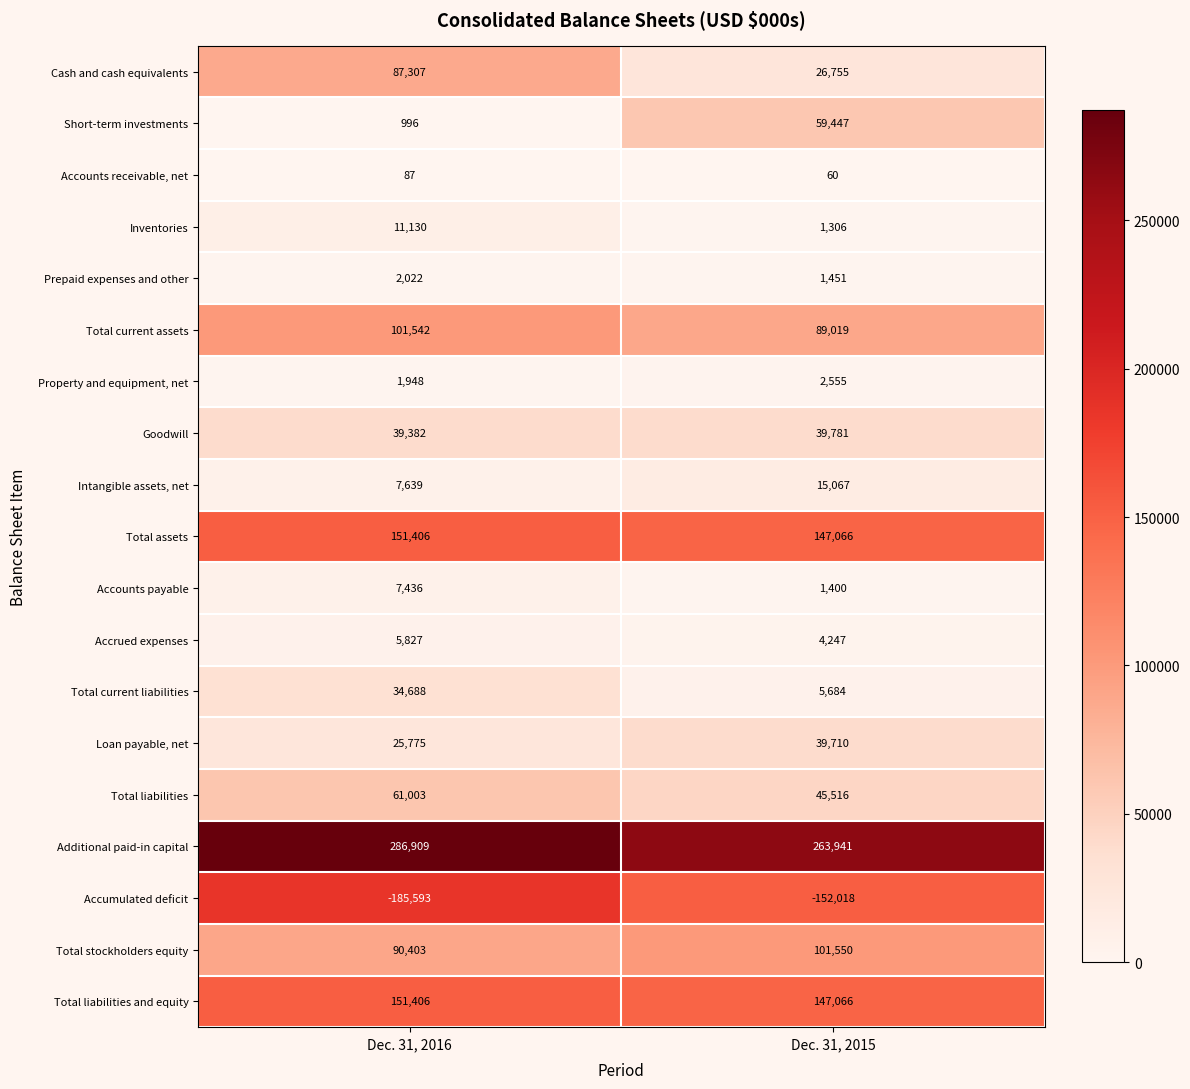

List the labels in order of Total assets value, largest first.

Dec. 31, 2016, Dec. 31, 2015